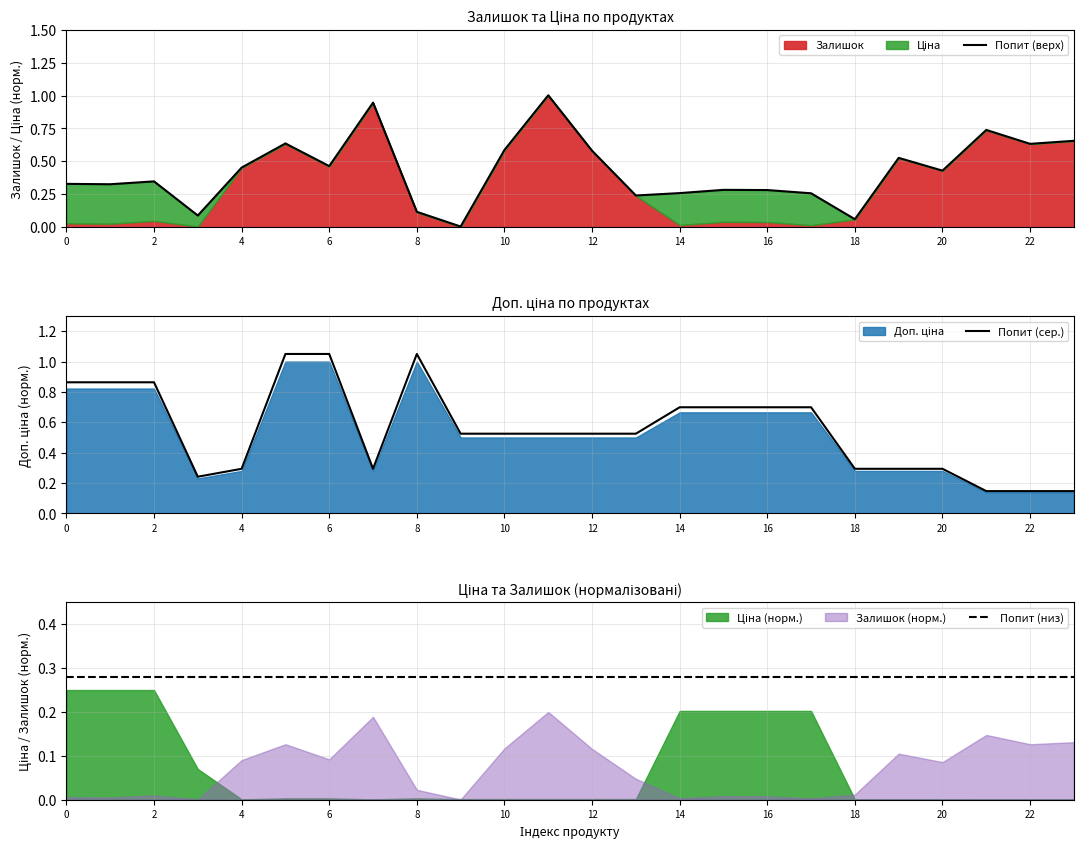

What is the sum of all Попит (сер.) values?

13.3